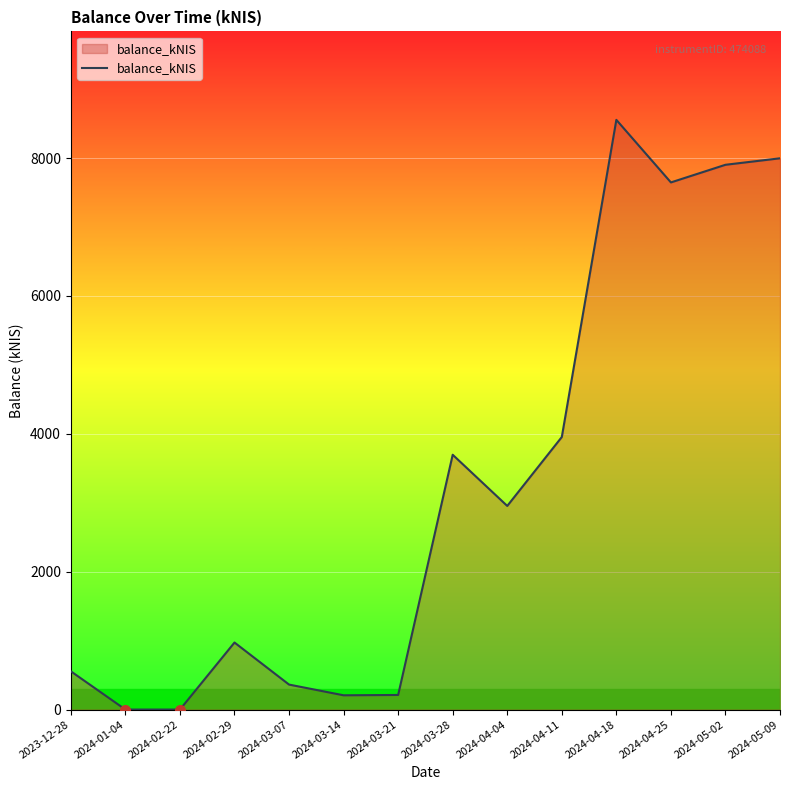

What is the maximum value shown in the chart?

8554.1